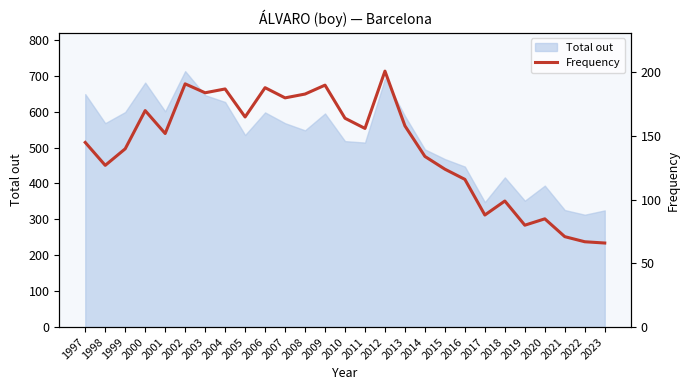

True or false: there are more than 1 points higher than both neighbors.

True